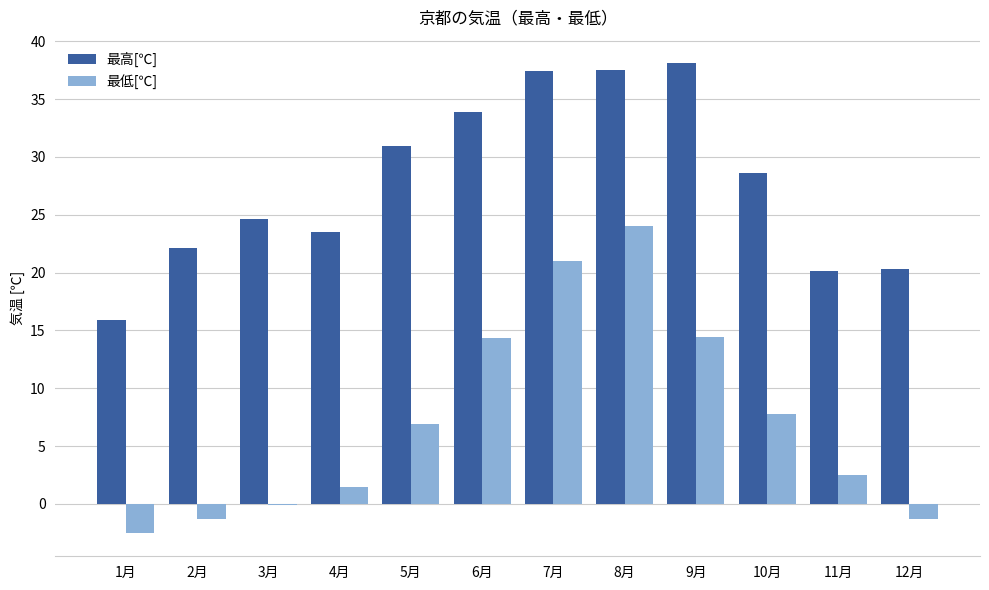

Which series has the widest spread of values?

最低[℃]